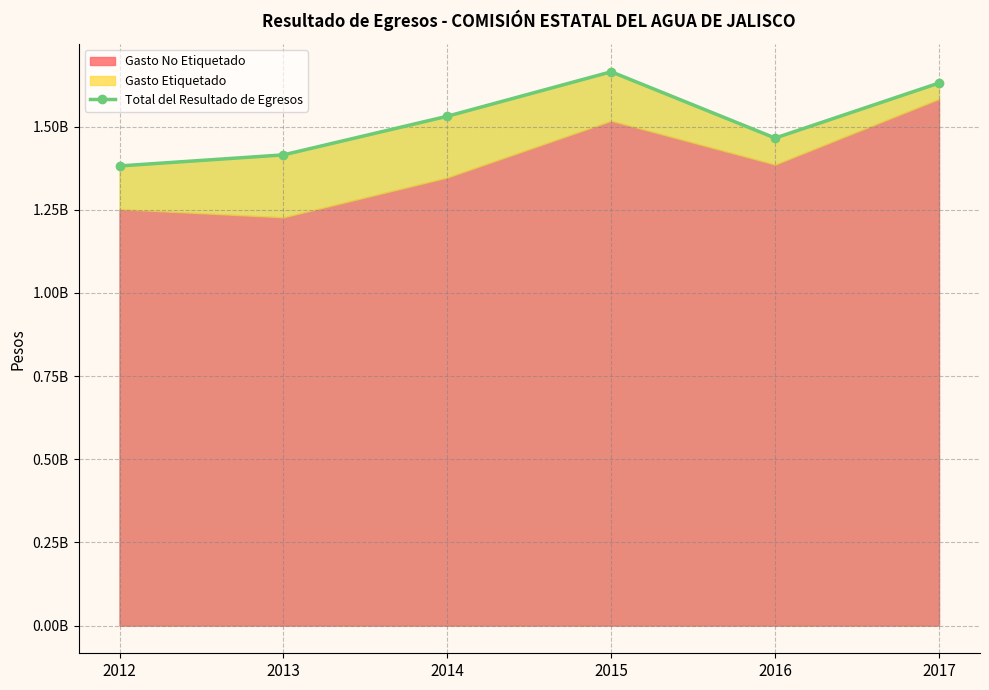

What is the sum of all values?

9088531599